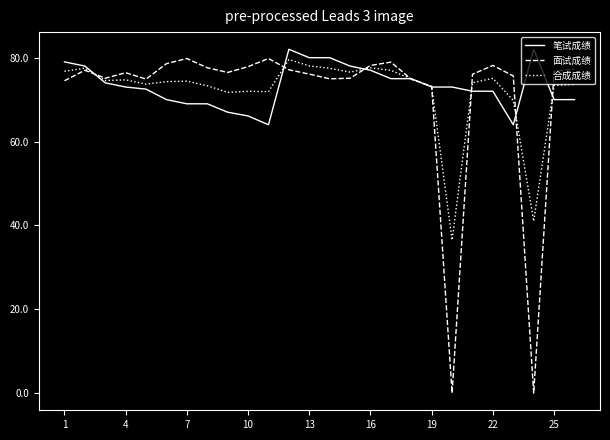

Which series has the widest spread of values?

面试成绩